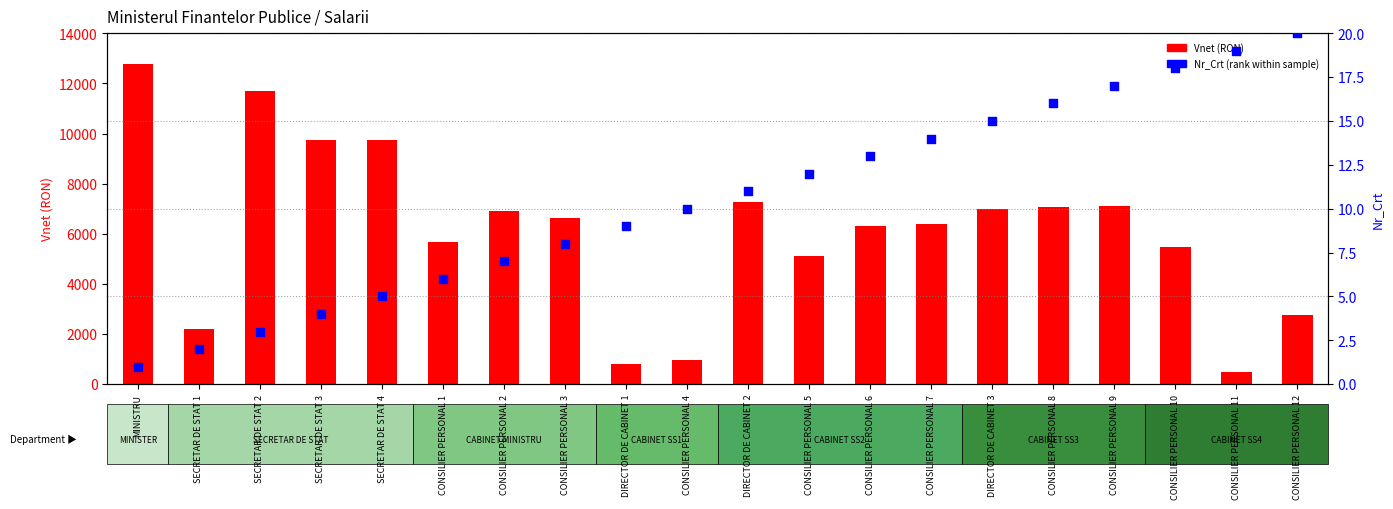

What are all the series names shown in the legend?

Vnet (RON), Nr_Crt (rank)